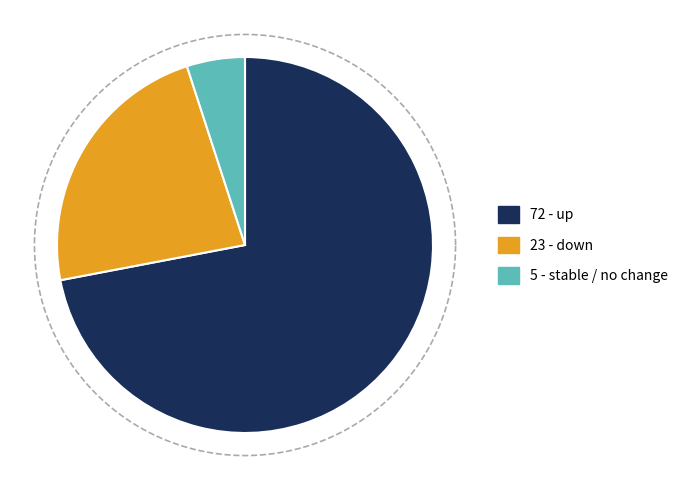

Which has a higher value, - or down?

down